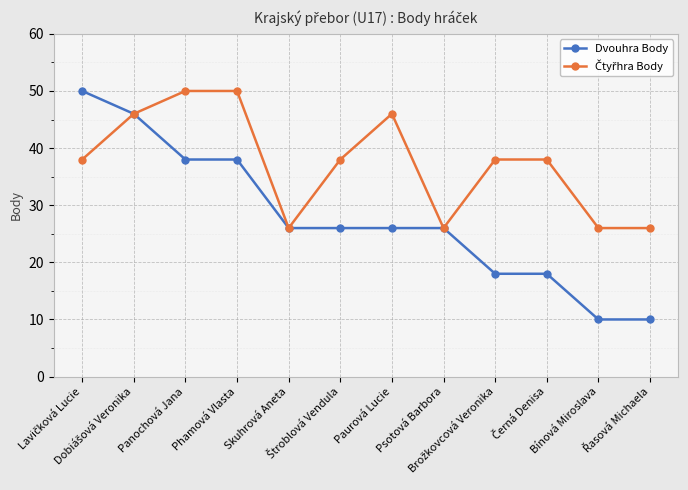

What is the greatest value displayed?

50